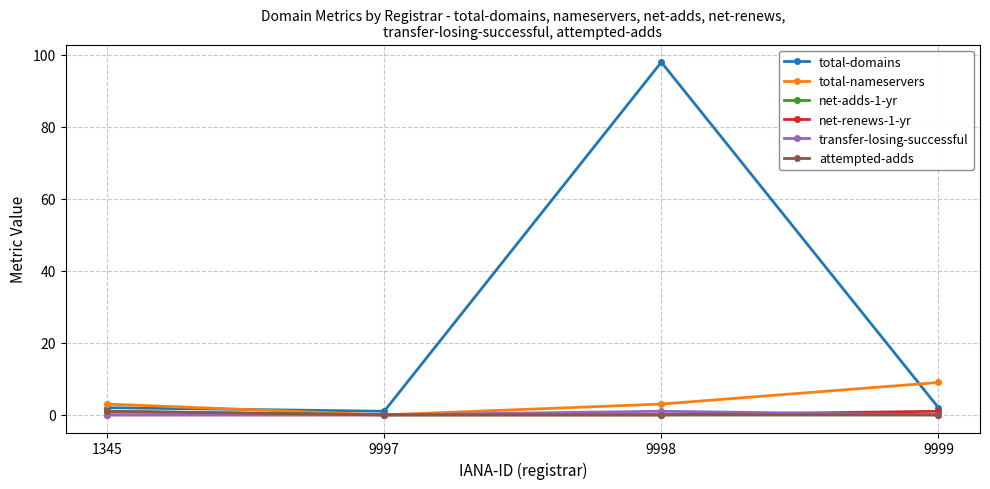

Reading left to right, extract all data points from this chart.

total-domains: 1345=2	9997=1	9998=98	9999=2
total-nameservers: 1345=3	9997=0	9998=3	9999=9
net-adds-1-yr: 1345=1	9997=0	9998=0	9999=0
net-renews-1-yr: 1345=0	9997=0	9998=0	9999=1
transfer-losing-successful: 1345=0	9997=0	9998=1	9999=0
attempted-adds: 1345=1	9997=0	9998=0	9999=0